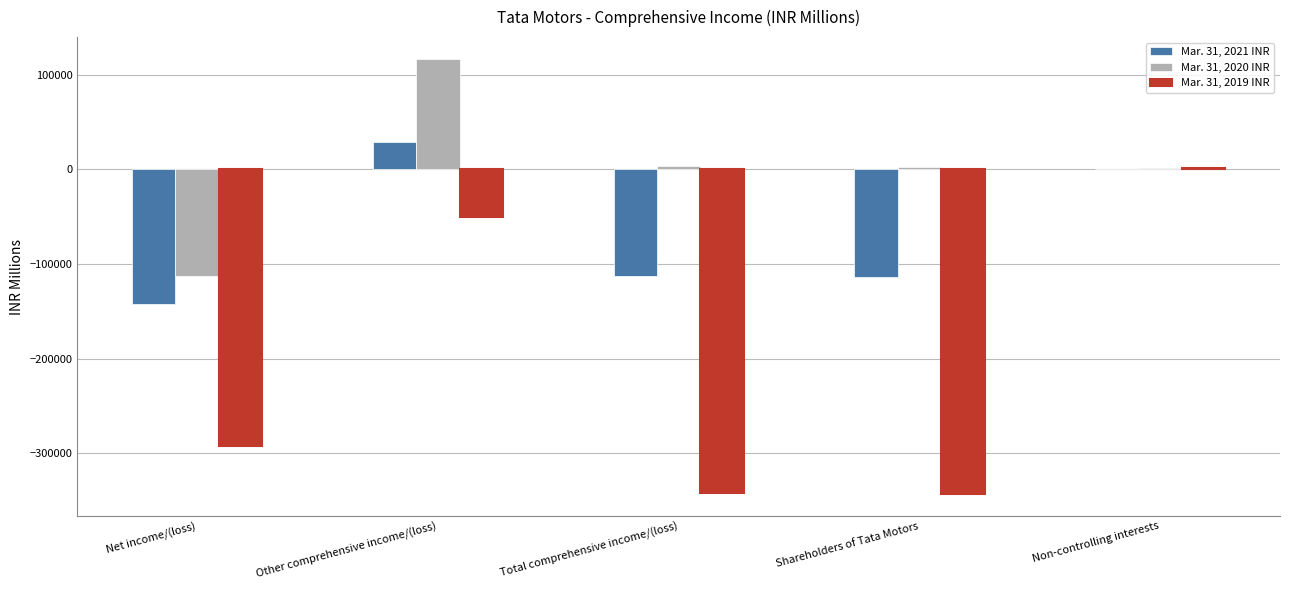

At which category is the sum across all series the highest?

Other comprehensive income/(loss)